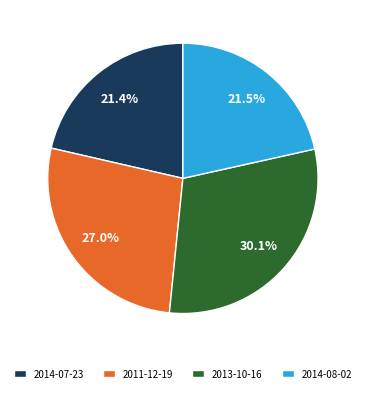

What percentage is NOT represented by 2014-08-02?

78.5%